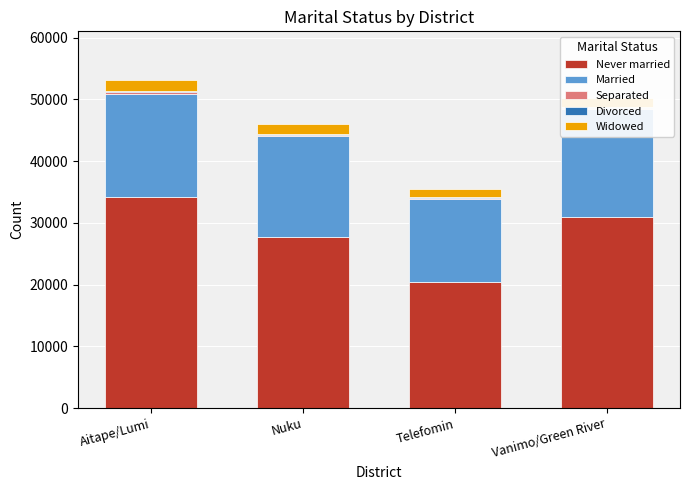

How many groups of bars are there?

4